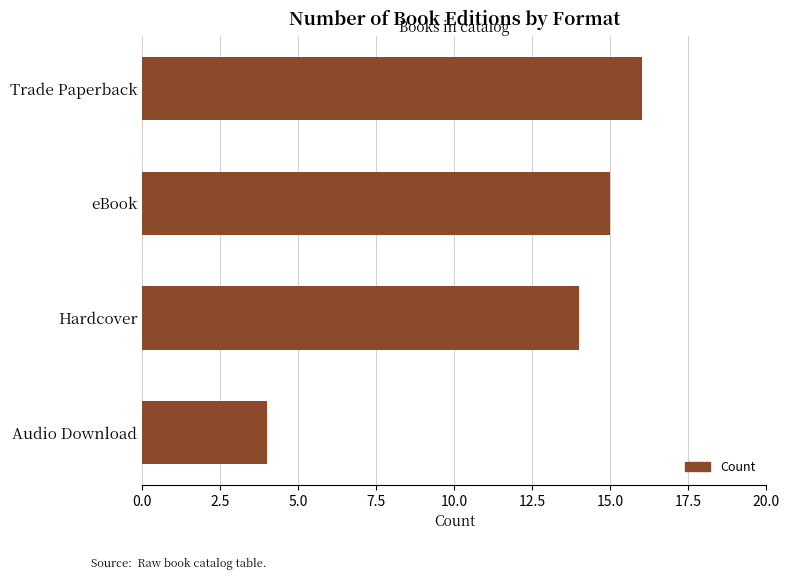

Rank the categories by value from lowest to highest.

Audio Download, Hardcover, eBook, Trade Paperback